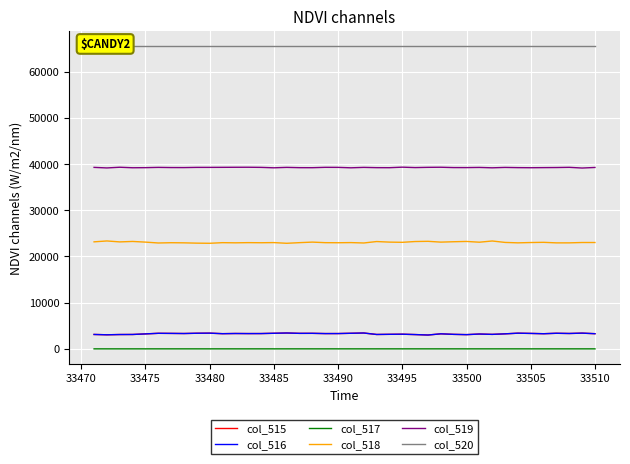

What is the maximum value for col_519?

39309